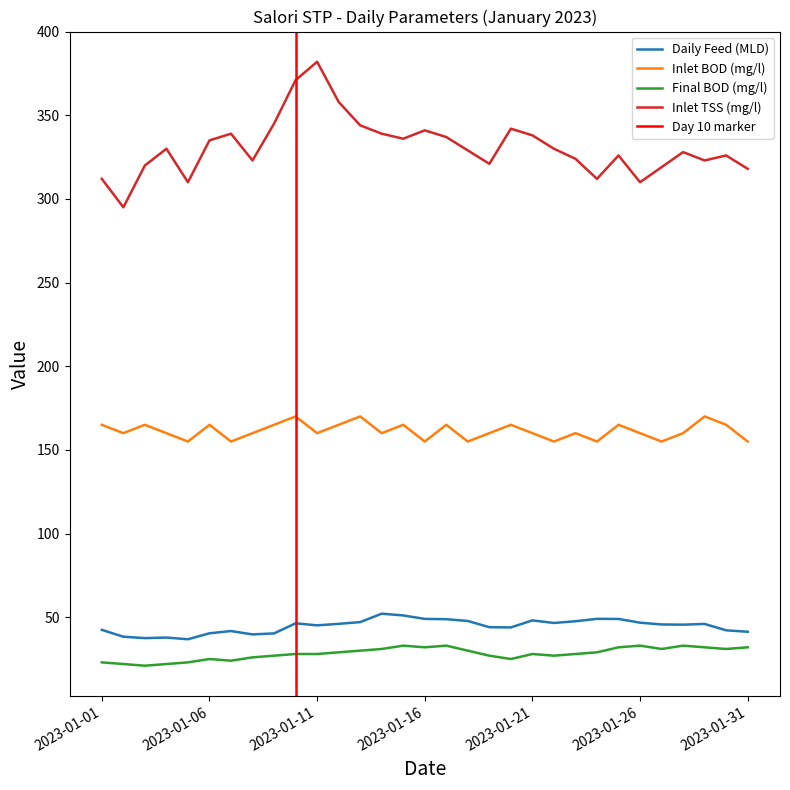

True or false: Inlet TSS (mg/l) and Final BOD (mg/l) cross at least once.

False